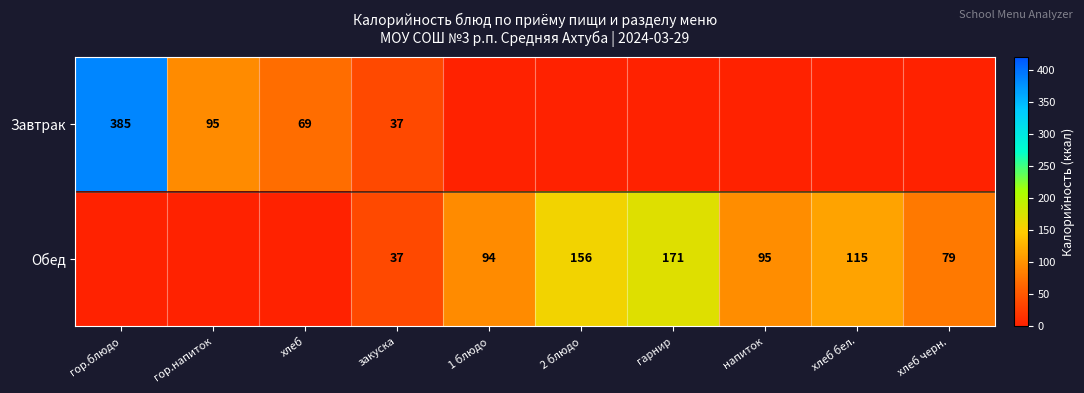

The Обед series shows 300 at гарнир. True or false?

False